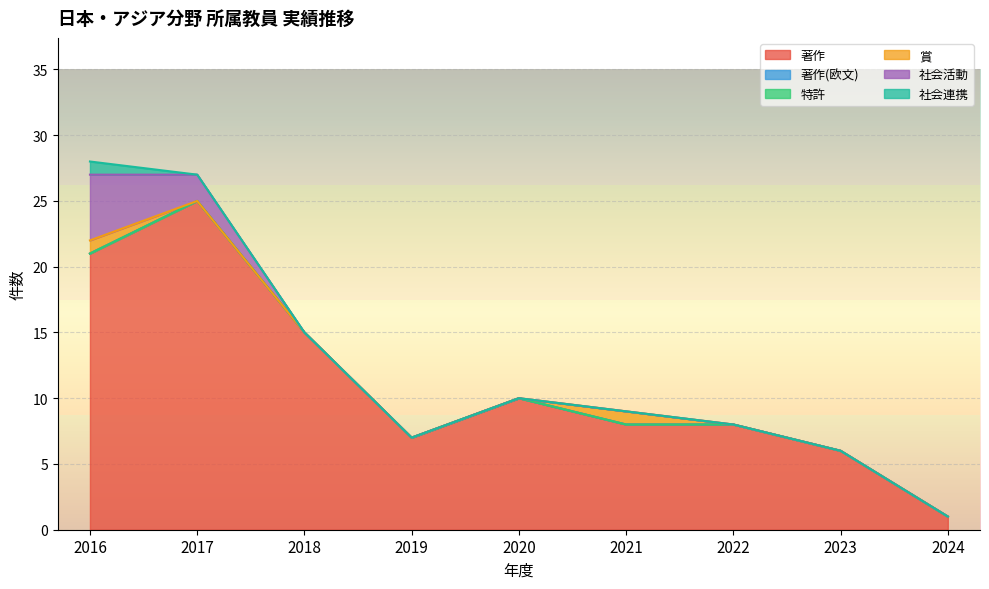

Rank the series by their maximum value, from highest to lowest.

著作, 社会活動, 賞, 社会連携, 著作(欧文), 特許